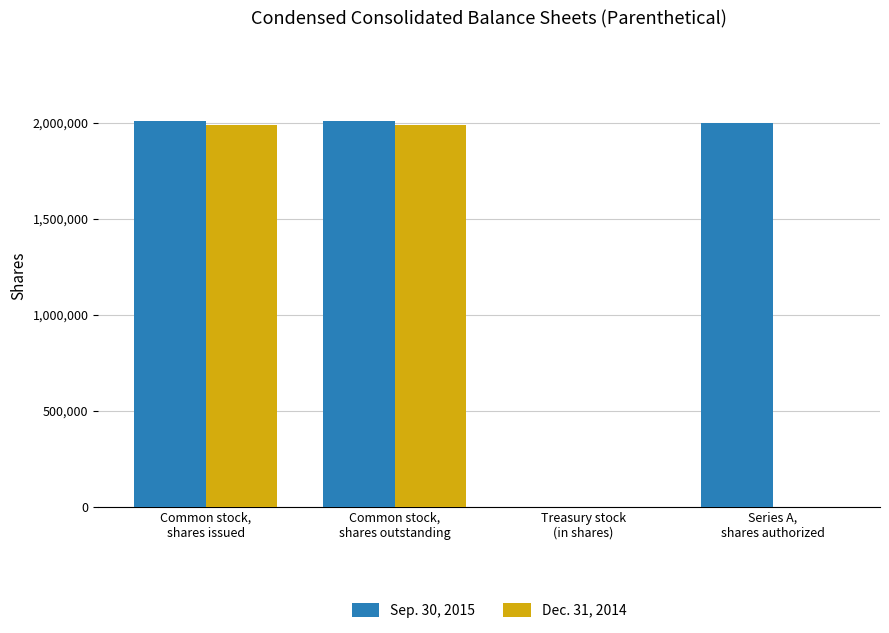

What are all the series names shown in the legend?

Sep. 30, 2015, Dec. 31, 2014